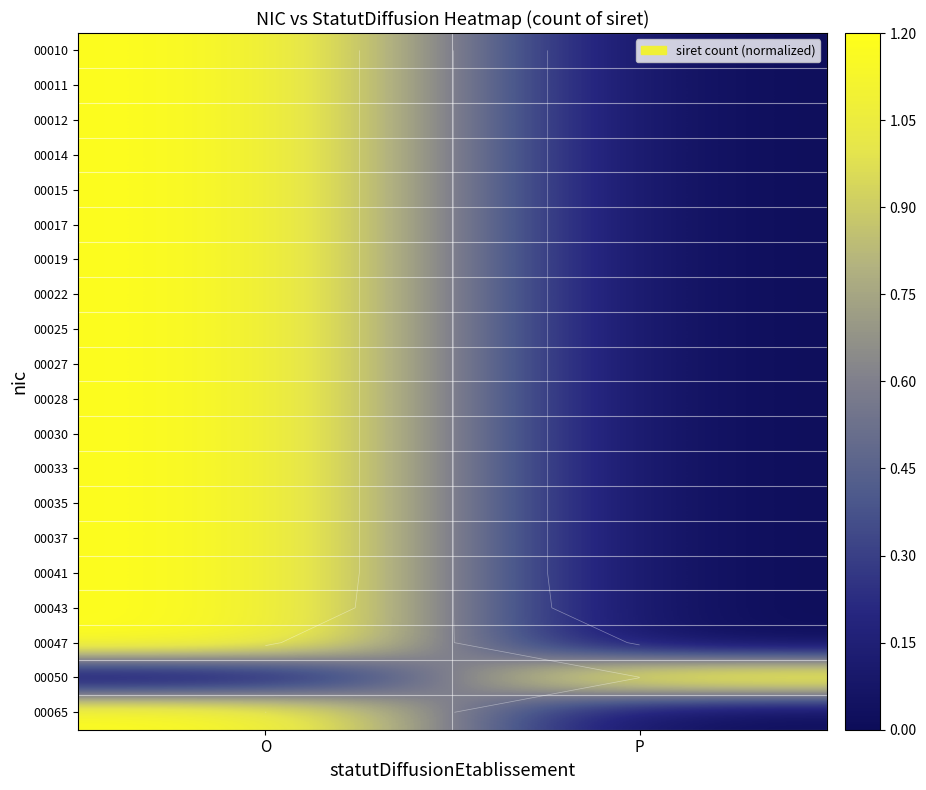

At which label is 00015 closest to 0?

P